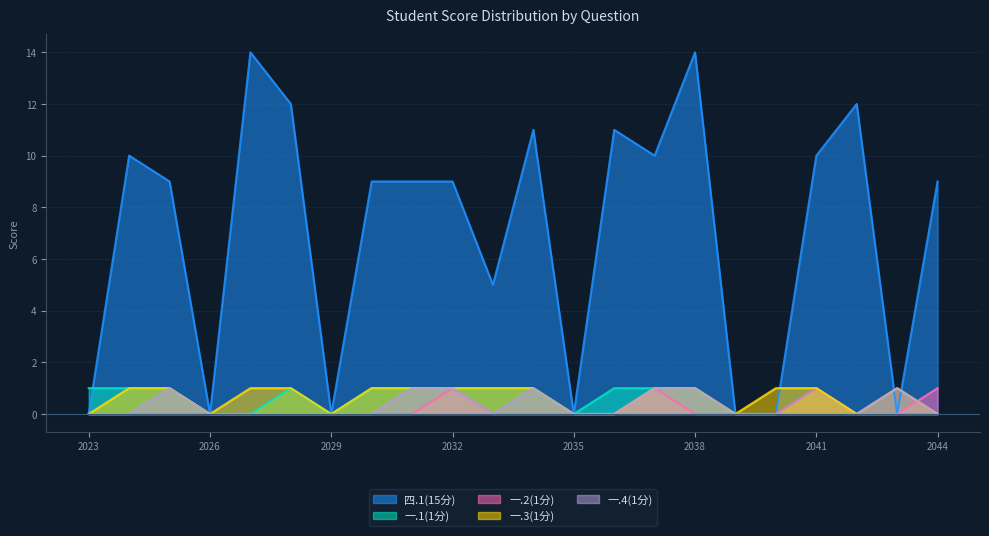

What is the maximum value shown in the chart?

14